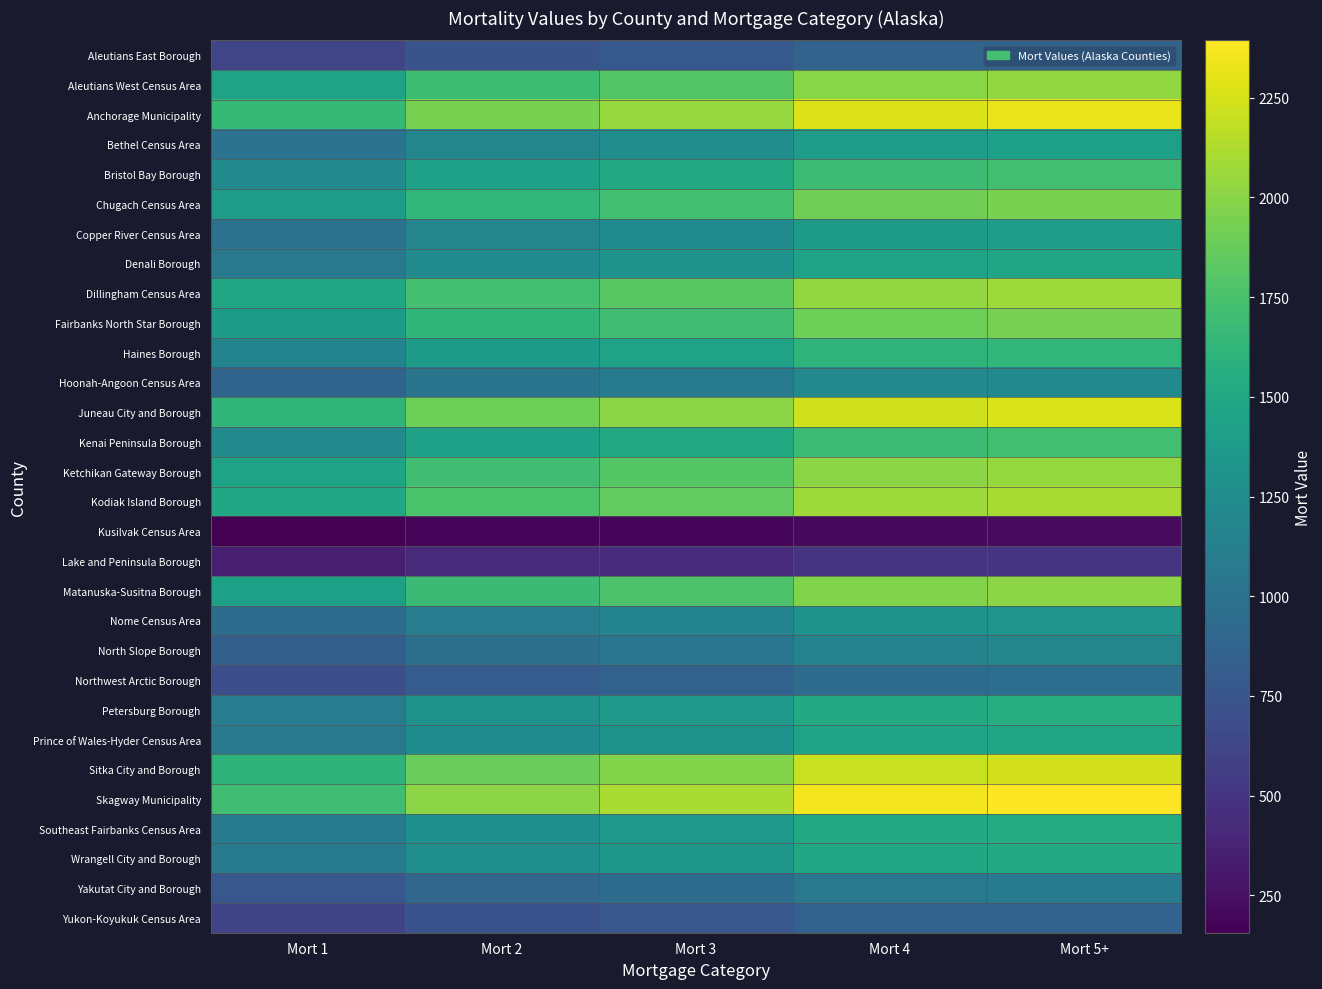

Which has a higher value, Mort 3 or Mort 4?

Mort 4